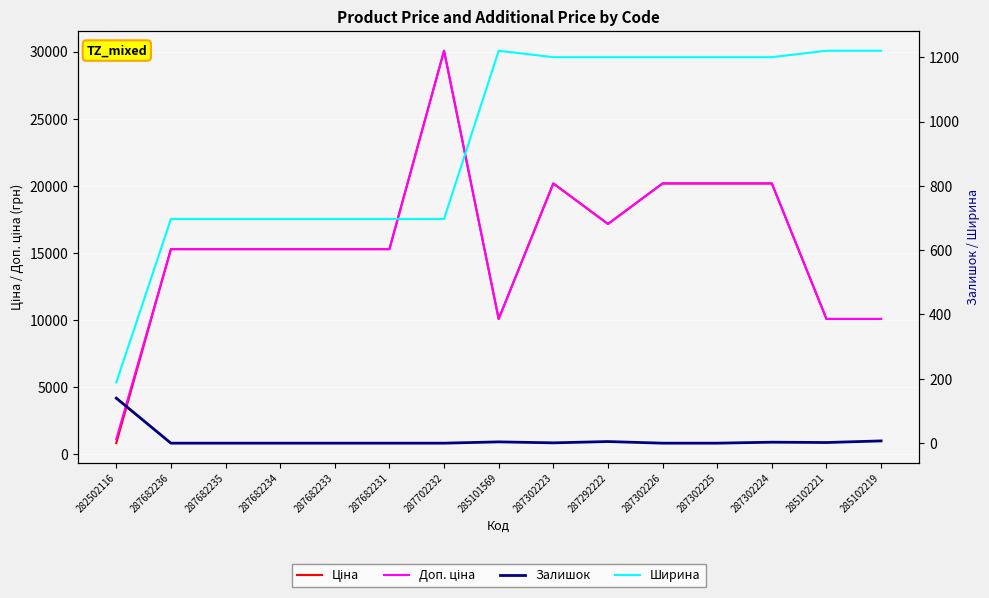

How many data points does each series have?

15